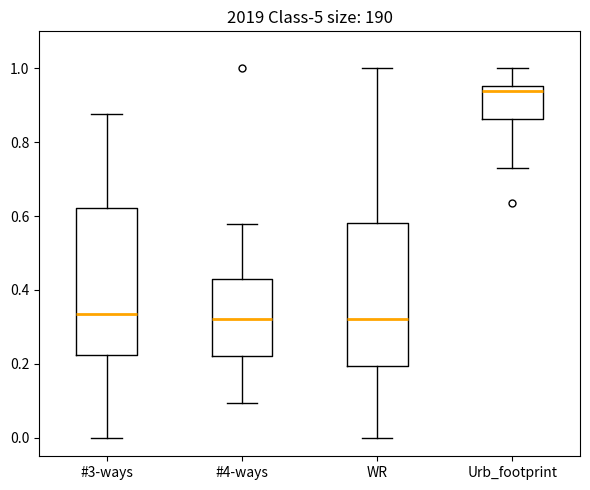

Reading left to right, read every box against the y-axis: the position of its median line, the range the box covers, and the ends of its whiskers. The values are not printed on the chart, so give them approximately, as read against the axis.

#3-ways: median 0.34, box 0.22 to 0.62, whiskers 0.00 to 0.88
#4-ways: median 0.32, box 0.22 to 0.44, whiskers 0.10 to 0.58
WR: median 0.32, box 0.20 to 0.58, whiskers 0.00 to 1.00
Urb_footprint: median 0.94, box 0.86 to 0.96, whiskers 0.74 to 1.00